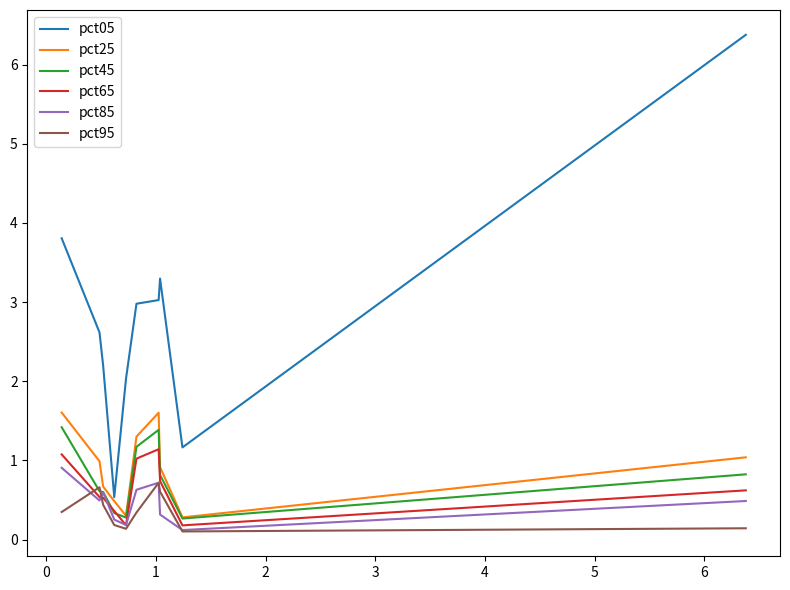

What are all the series names shown in the legend?

pct05, pct25, pct45, pct65, pct85, pct95